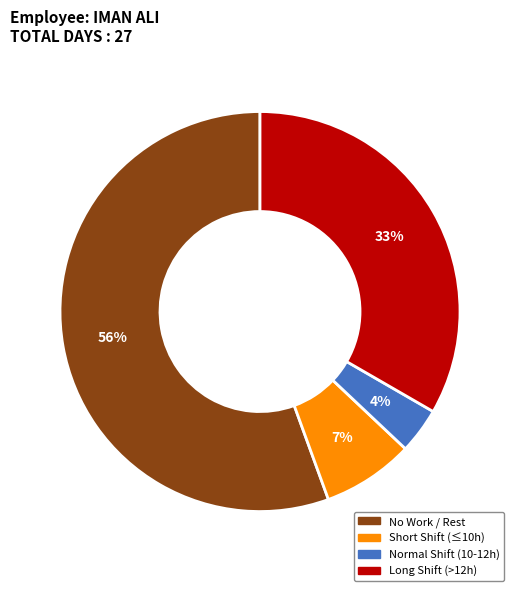

Is there a majority slice in this chart?

Yes